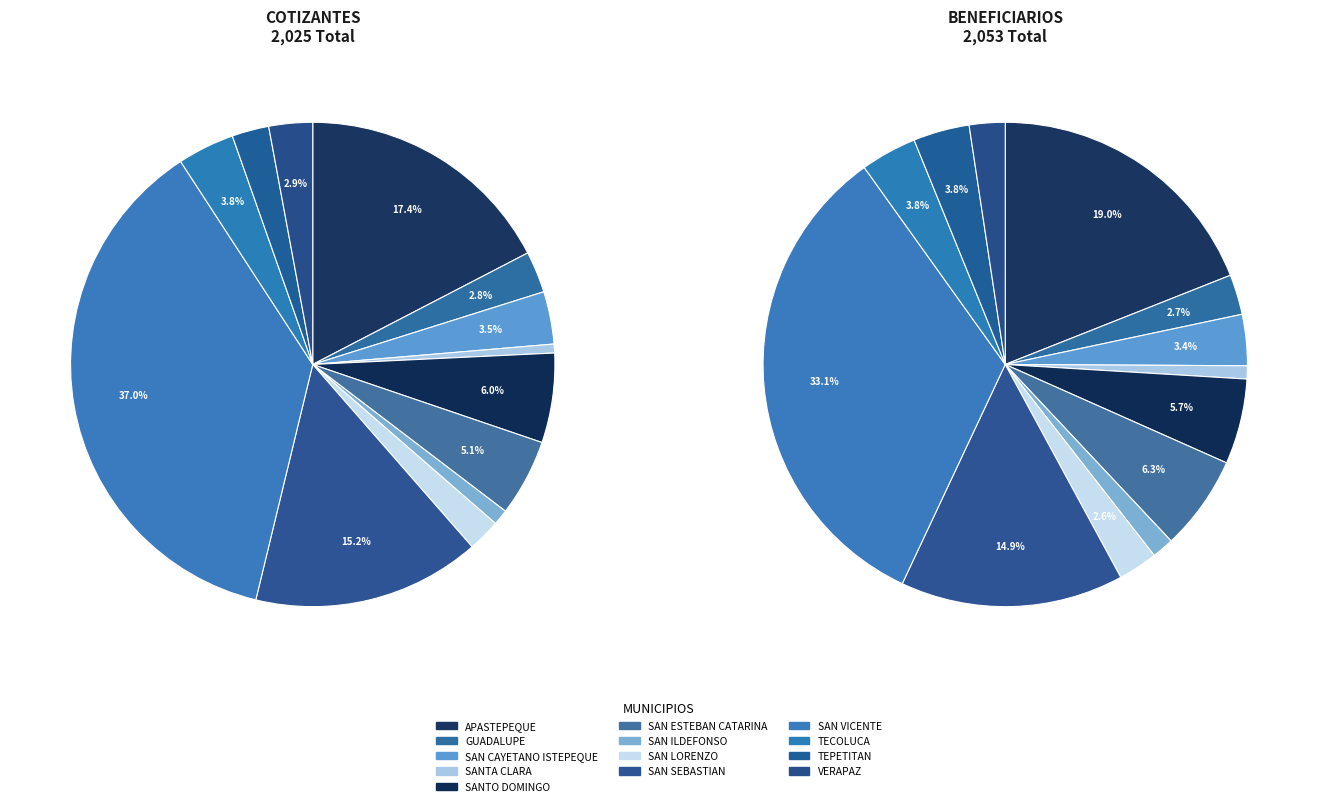

Which series changed the most between SAN LORENZO and TECOLUCA?

COTIZANTES